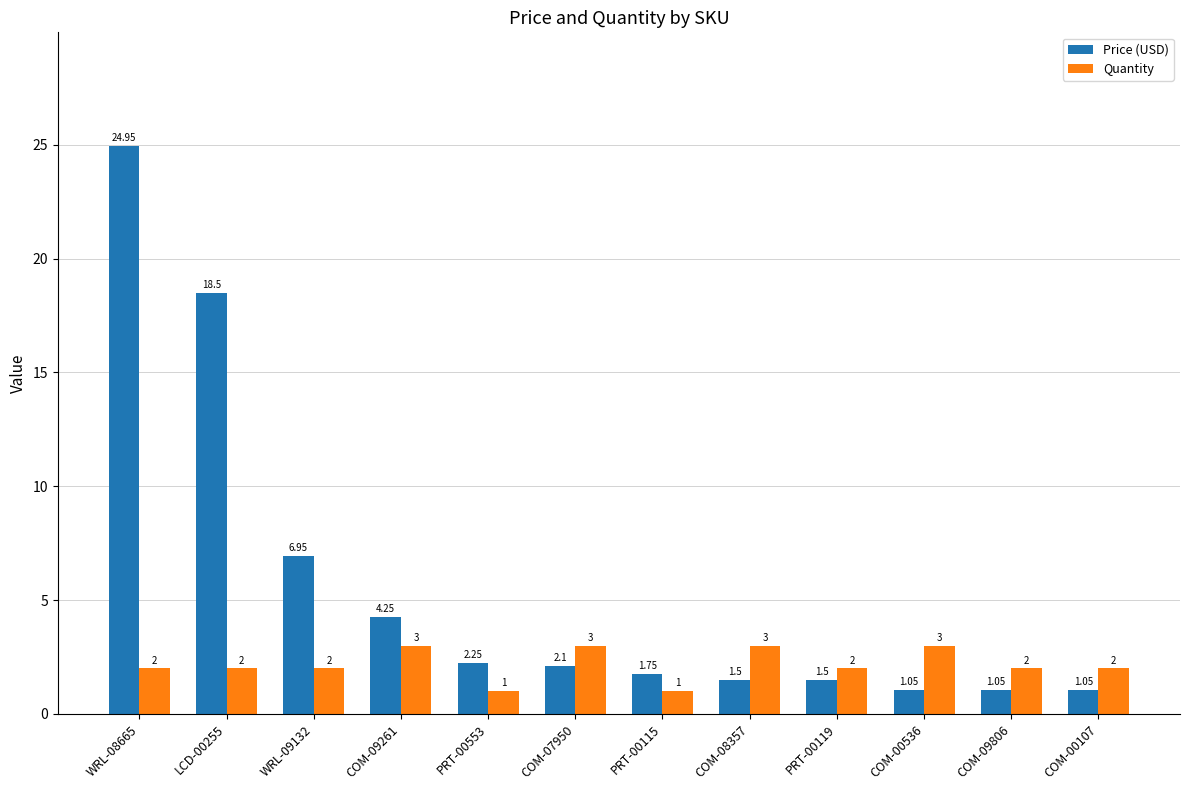

How many bars are there in total?

24